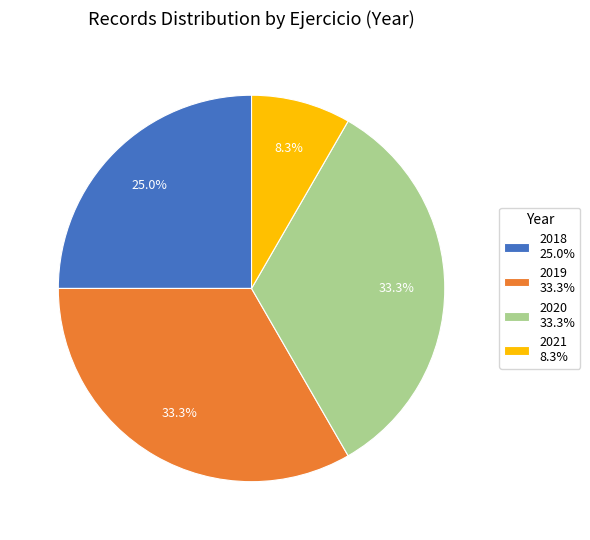

Which has a higher value, 2019 33.3% or 2018 25.0%?

2019 33.3%